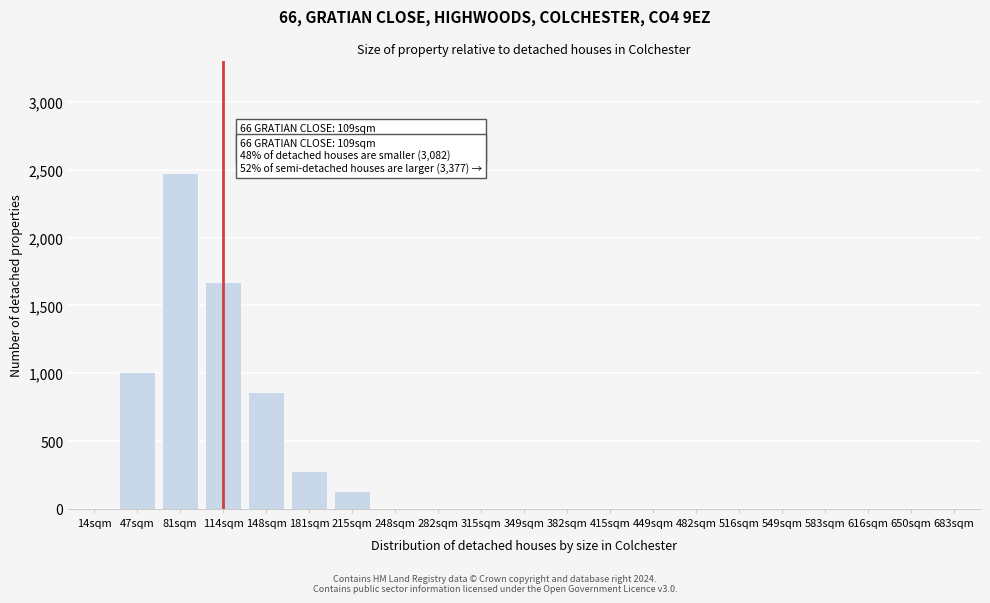

Reading right to left, transcribe all the data shown in this chart.

683sqm=0	650sqm=0	616sqm=0	583sqm=0	549sqm=0	516sqm=0	482sqm=0	449sqm=0	415sqm=0	382sqm=0	349sqm=0	315sqm=0	282sqm=0	248sqm=0	215sqm=130	181sqm=280	148sqm=860	114sqm=1670	81sqm=2480	47sqm=1010	14sqm=0